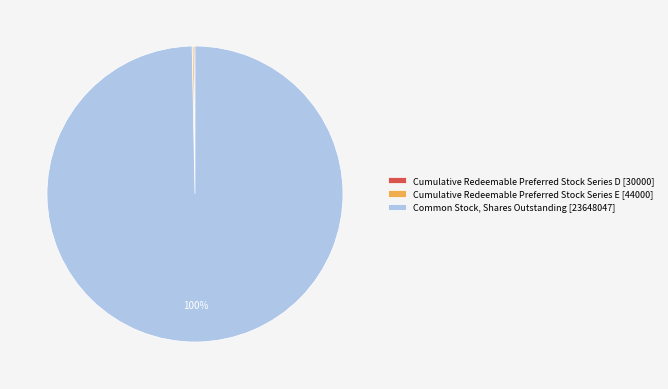

Which category has the biggest portion of the pie?

Common Stock, Shares Outstanding [23648047]